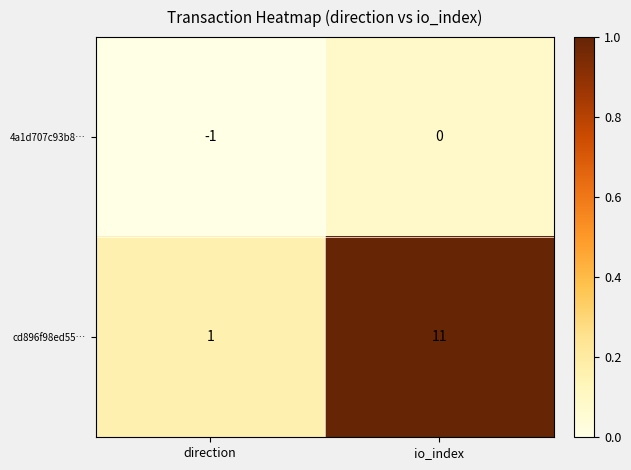

Rank the series by their maximum value, from lowest to highest.

4a1d707c93b8…, cd896f98ed55…